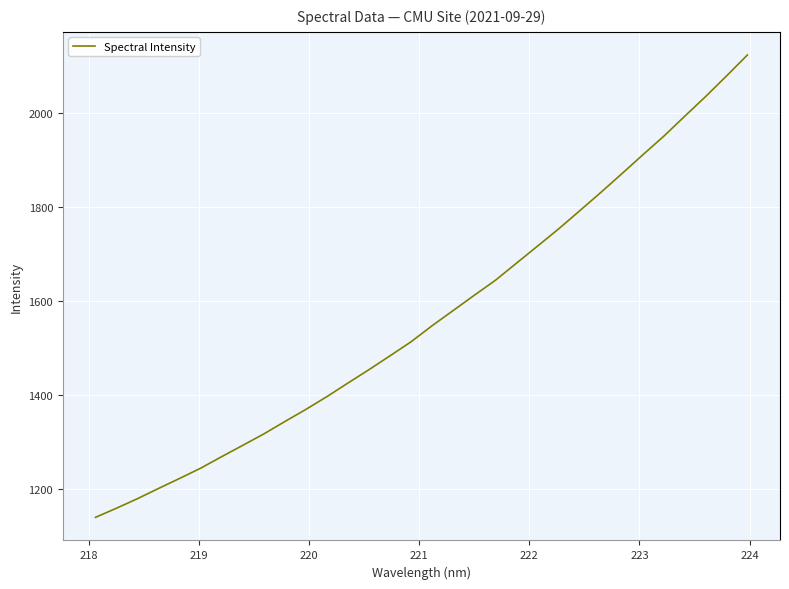

What is the maximum value shown in the chart?

2124.1